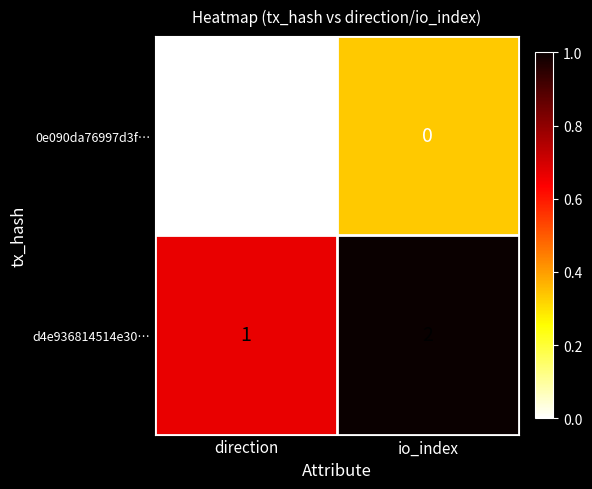

Reading left to right, what are all the values shown in this chart?

0e090da76997d3f…: -1	0
d4e936814514e30…: 1	2